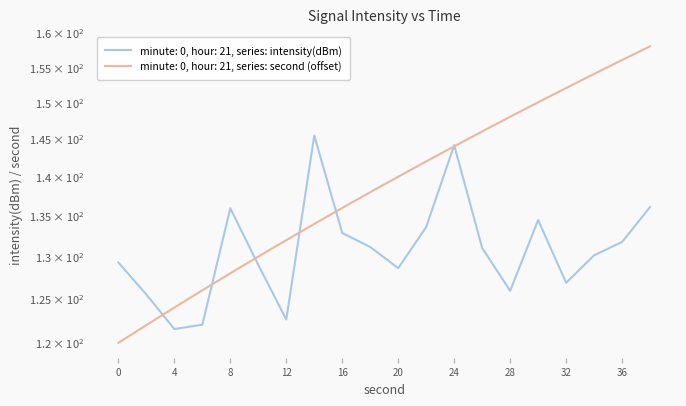

How many times do second and intensity(dBm) cross each other?

7